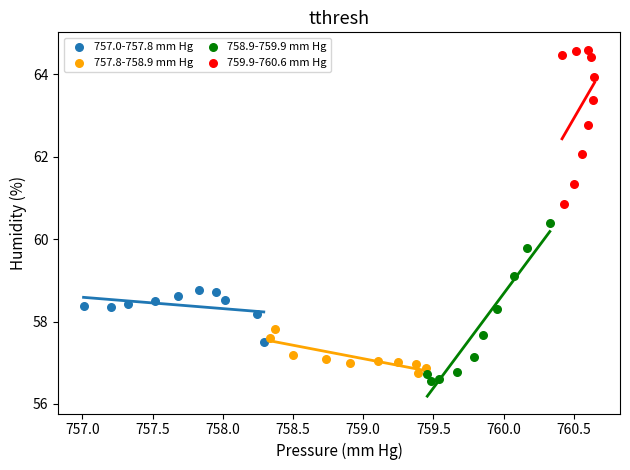

Which series reaches the maximum Y coordinate?

759.9-760.6 mm Hg